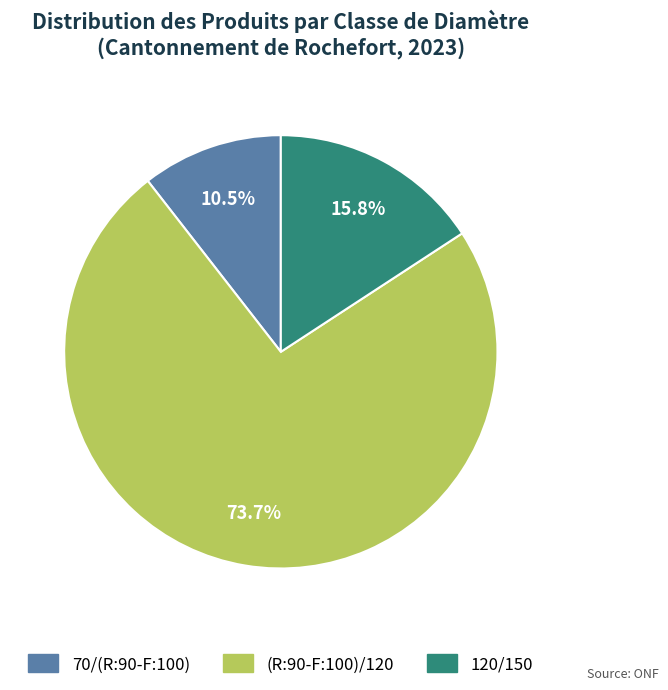

True or false: 120/150 accounts for 2% of the total.

False